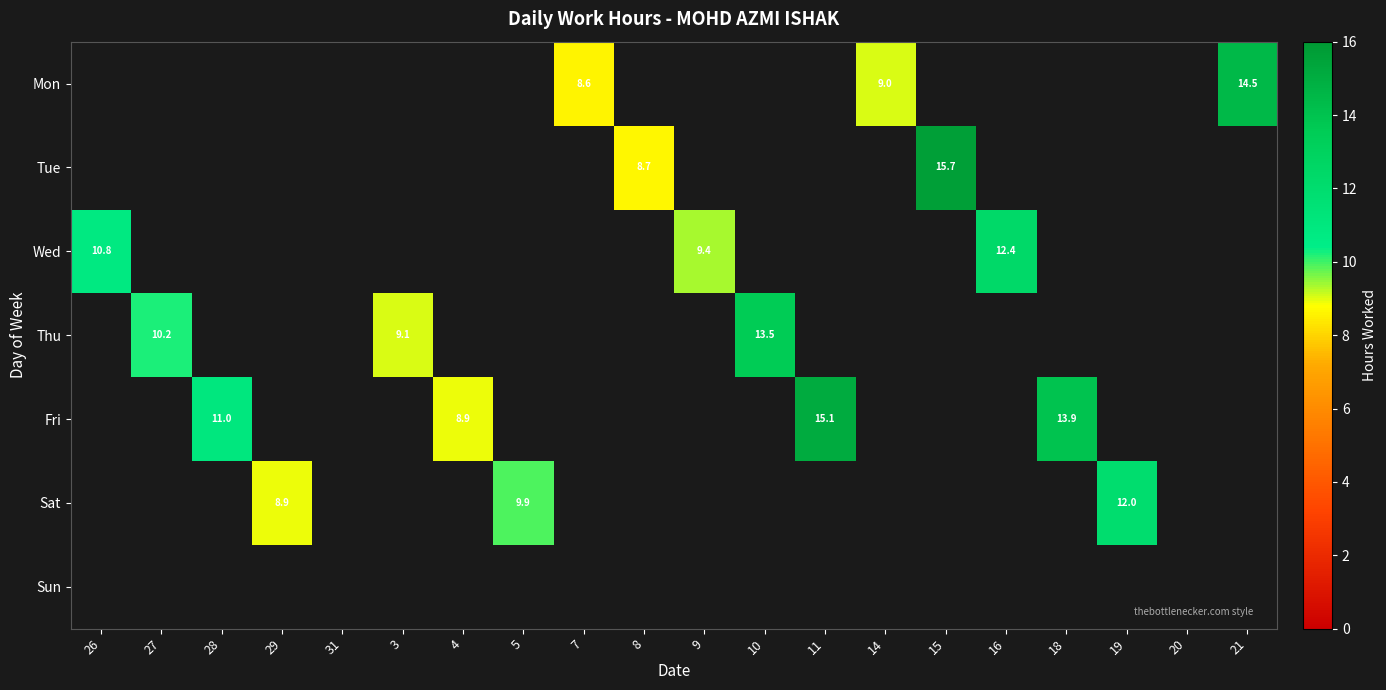

Is the value of Sun at 28 greater than the value of Tue at 14?

No